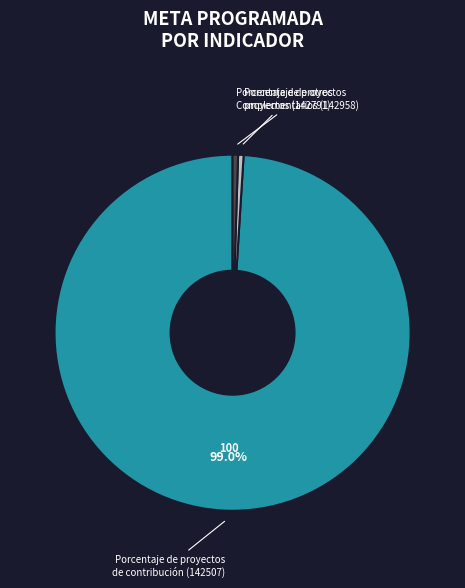

Does any single category account for the majority?

Yes